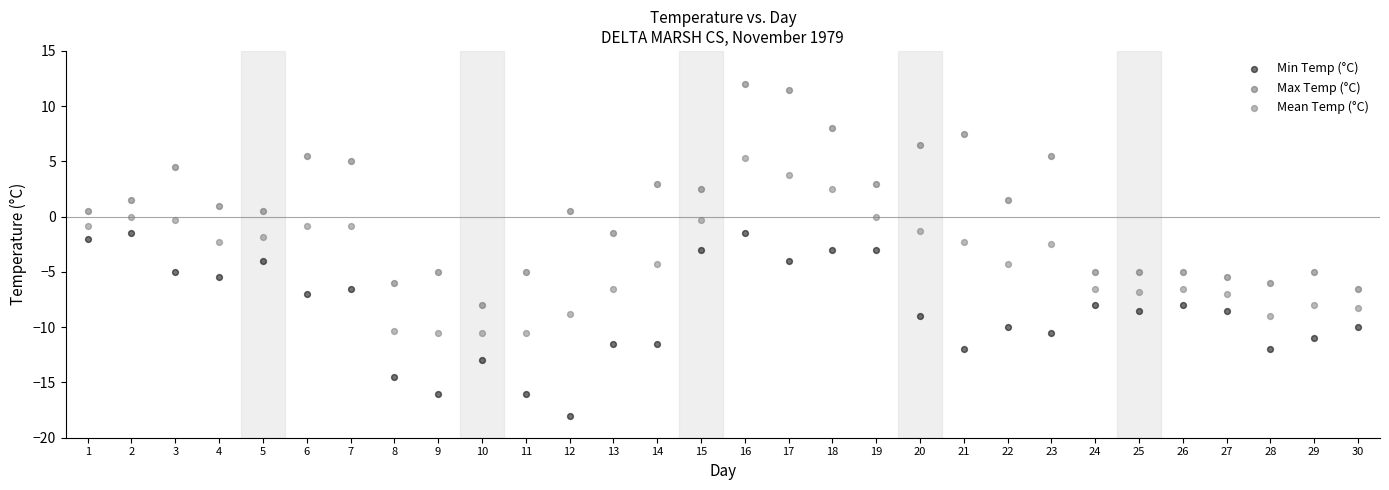

Across all data points, what is the range of Y values (max minus min)?

30.0